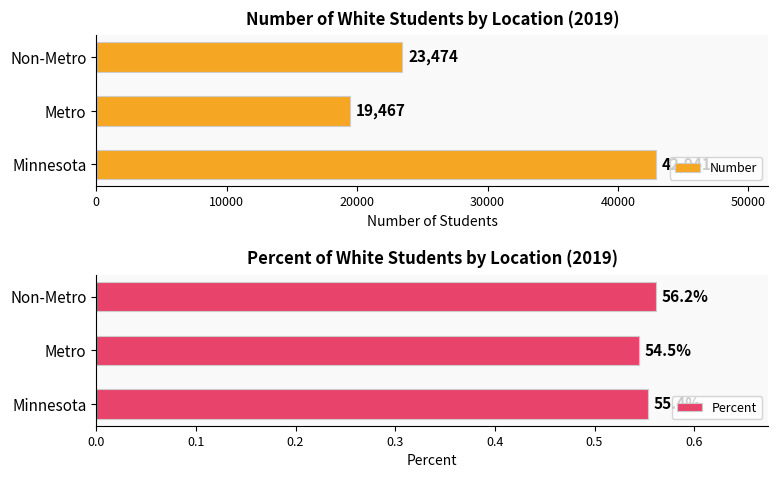

What is the difference between the maximum and minimum values in the Number series?

23474